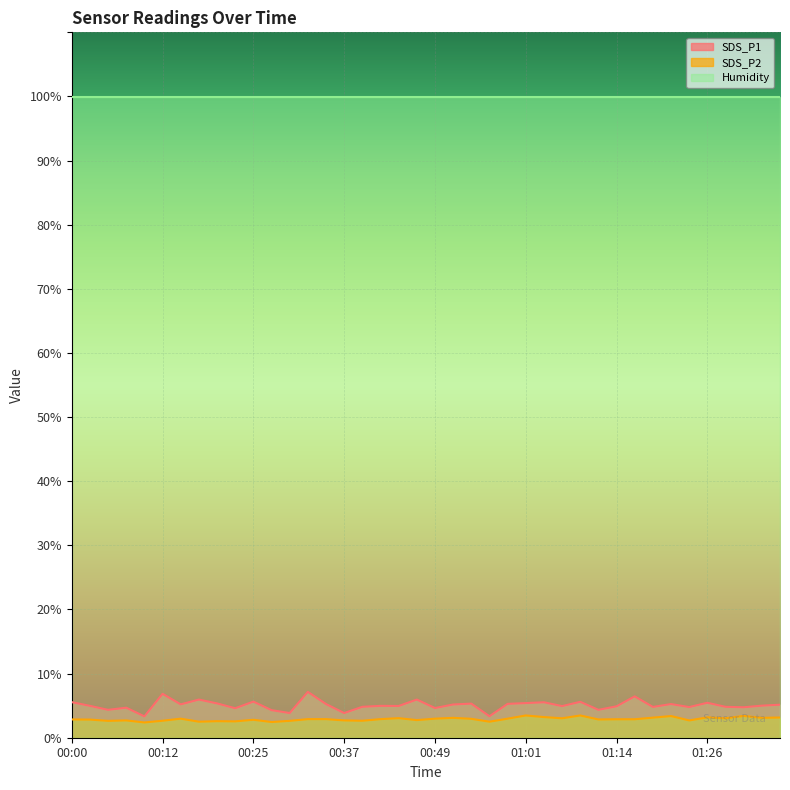

List the labels in order of SDS_P1 value, largest first.

00:32, 00:12, 01:16, 00:17, 00:47, 00:25, 01:09, 00:00, 01:04, 01:26, 01:01, 00:20, 00:54, 00:59, 00:35, 01:21, 00:15, 00:52, 01:36, 01:33, 00:03, 00:42, 00:44, 01:06, 01:14, 00:40, 01:28, 01:19, 01:23, 01:31, 00:08, 00:49, 00:23, 00:05, 01:11, 00:27, 00:30, 00:37, 00:57, 00:10